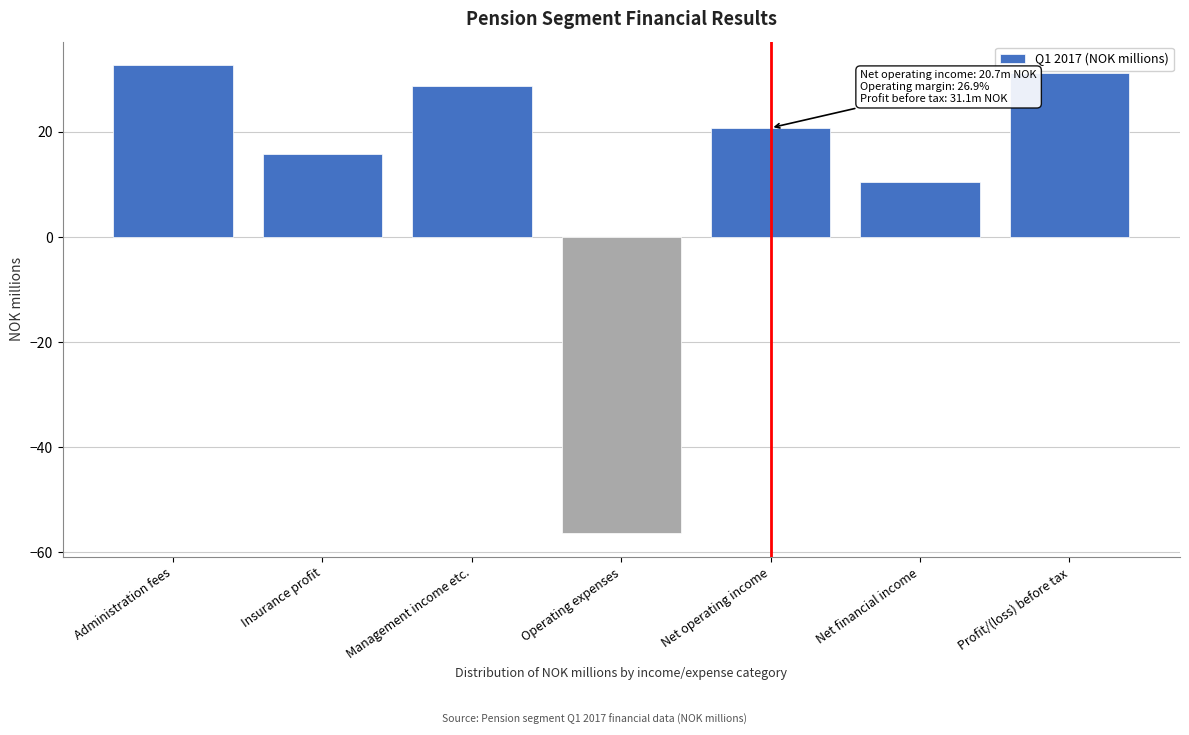

Reading left to right, what are all the values shown in this chart?

32.7	15.7	28.7	-56.4	20.7	10.4	31.1